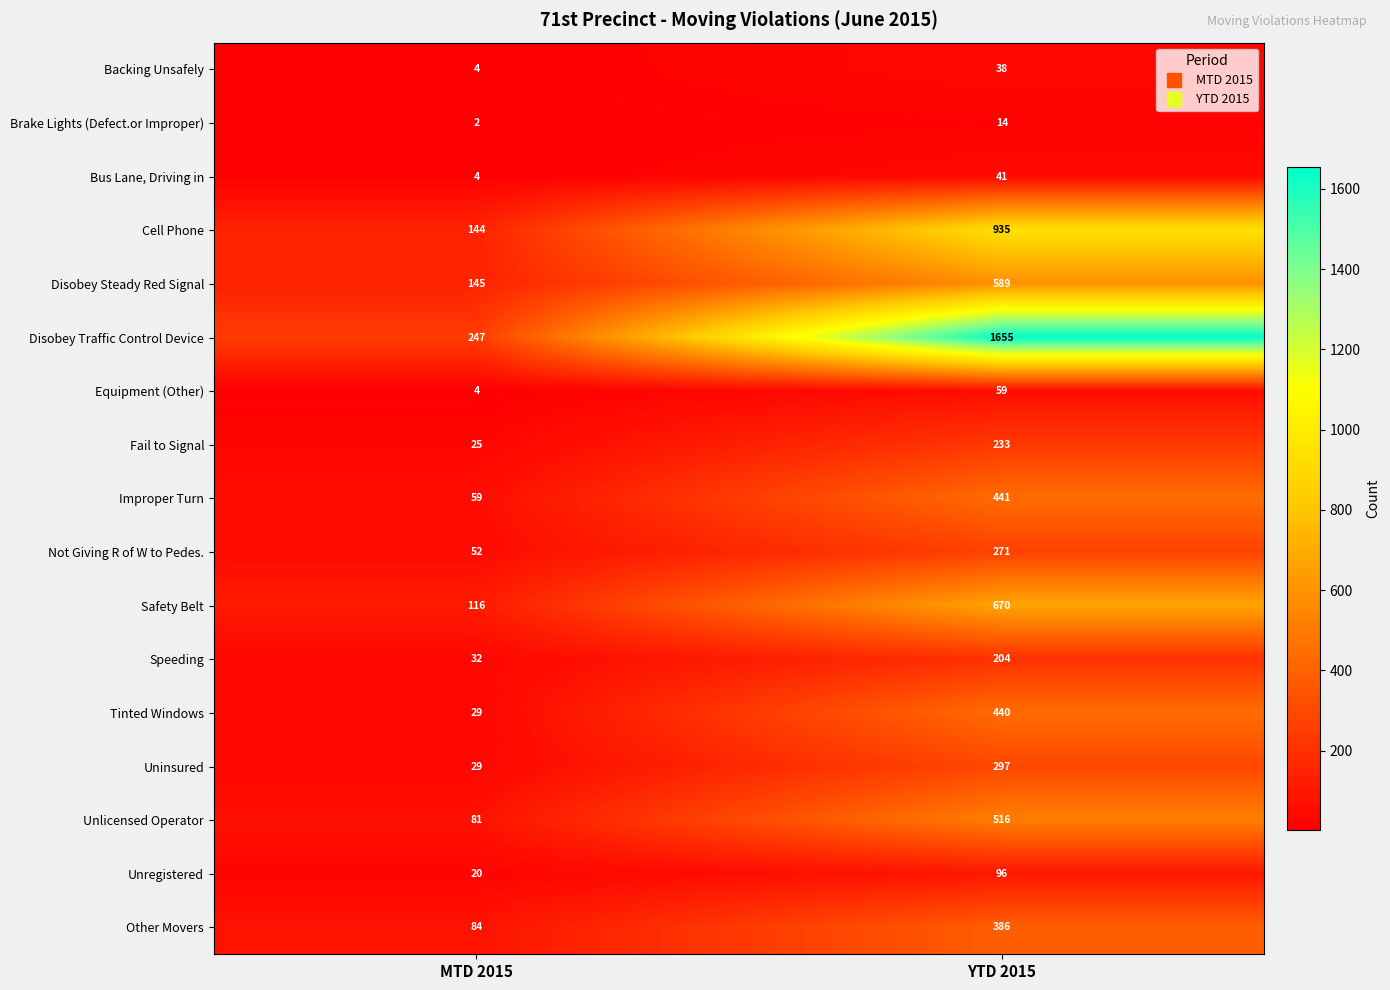

True or false: Cell Phone has a value of 935 at YTD 2015.

True